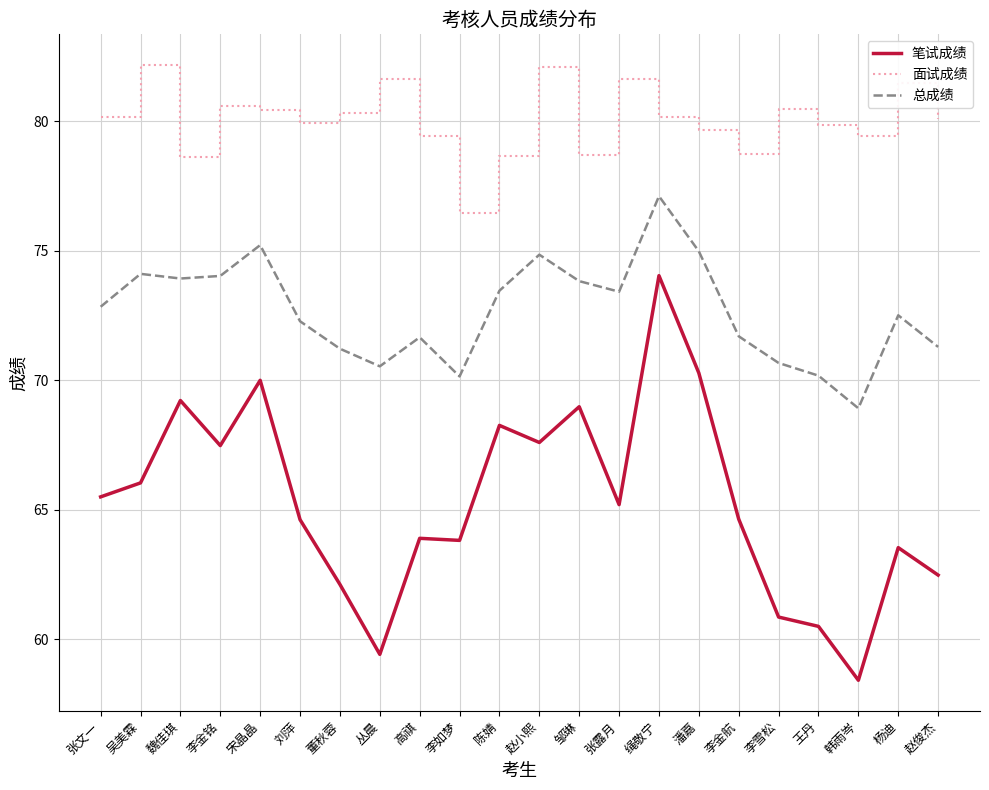

What is the sum of all 面试成绩 values?

1760.8